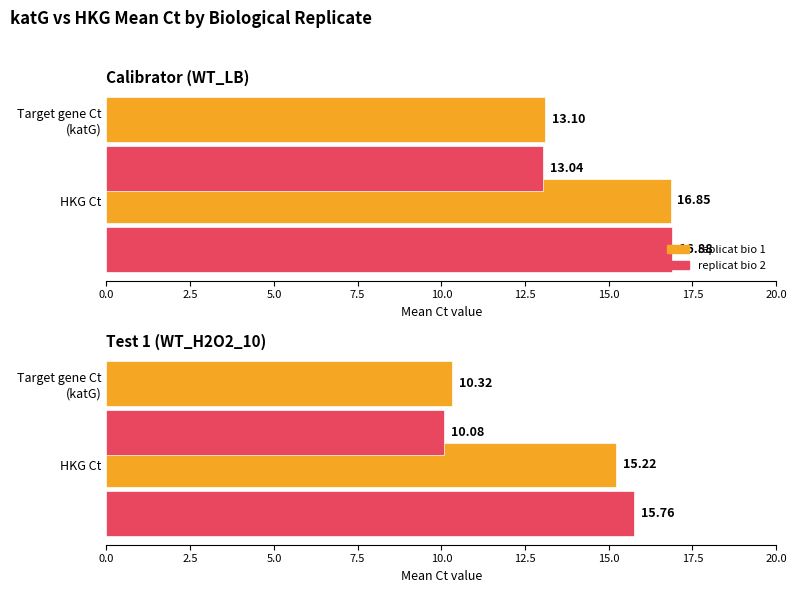

Which series has the largest range (max minus min)?

replicat bio 2